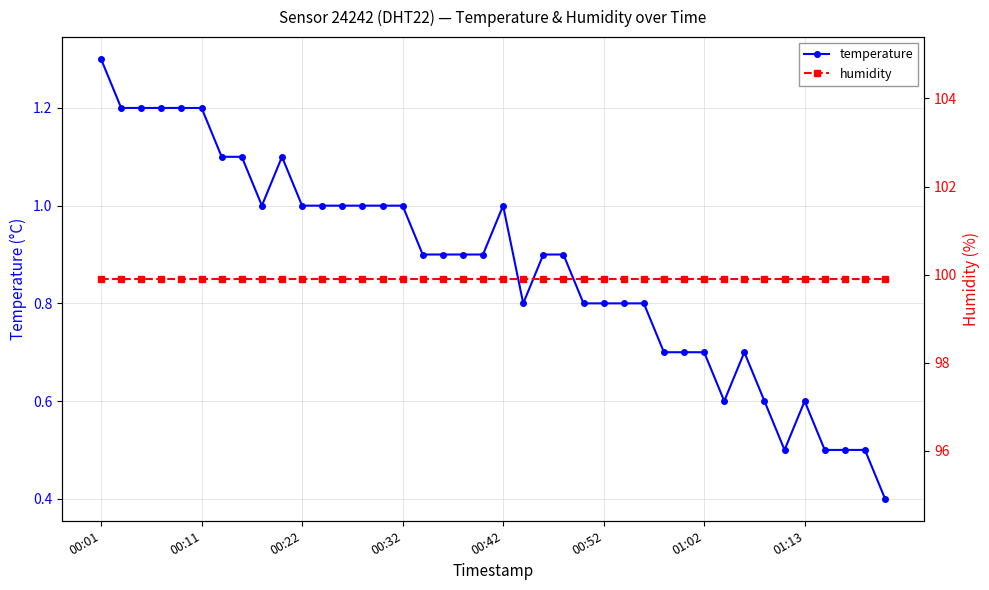

Rank the series by their maximum value, from lowest to highest.

temperature, humidity